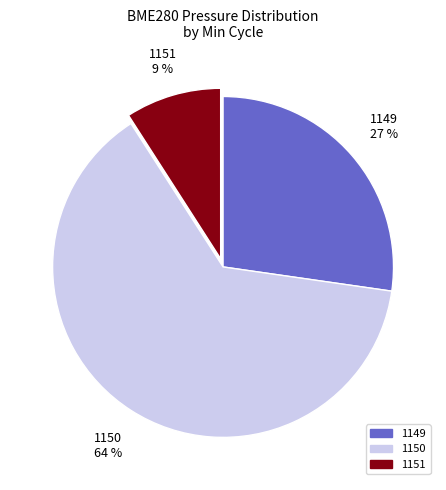

Does any single category account for the majority?

Yes